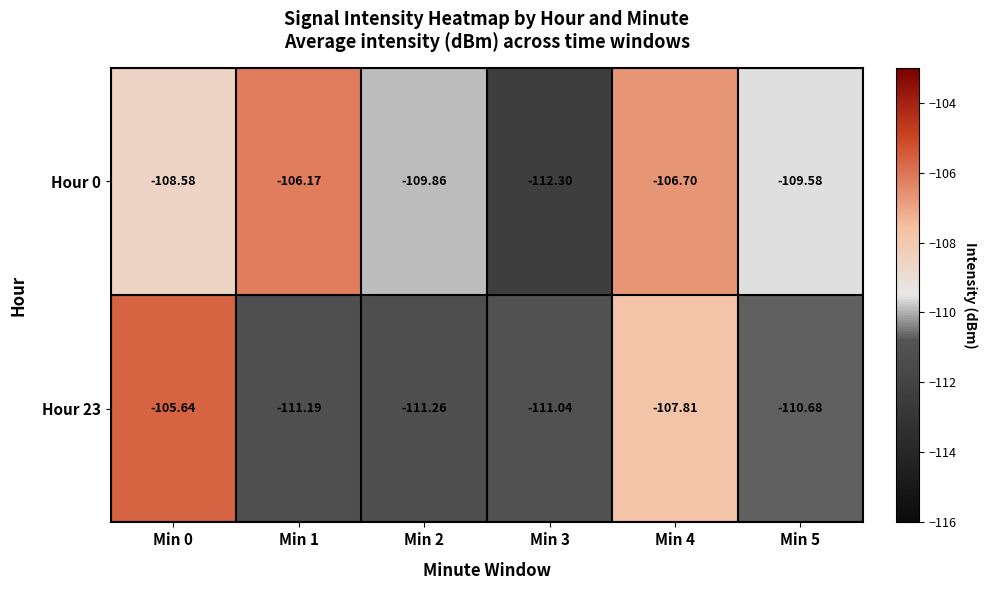

Rank the series by their average value, from highest to lowest.

Hour 0, Hour 23